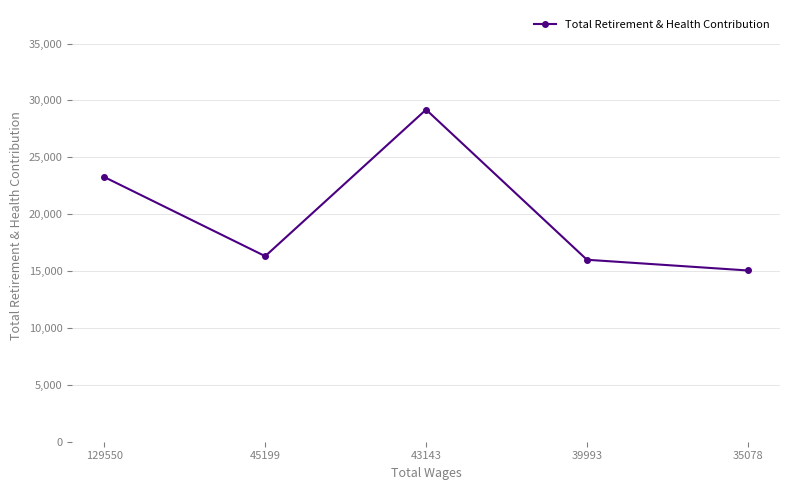

Read the value at 35078, to the nearest 10.

15050